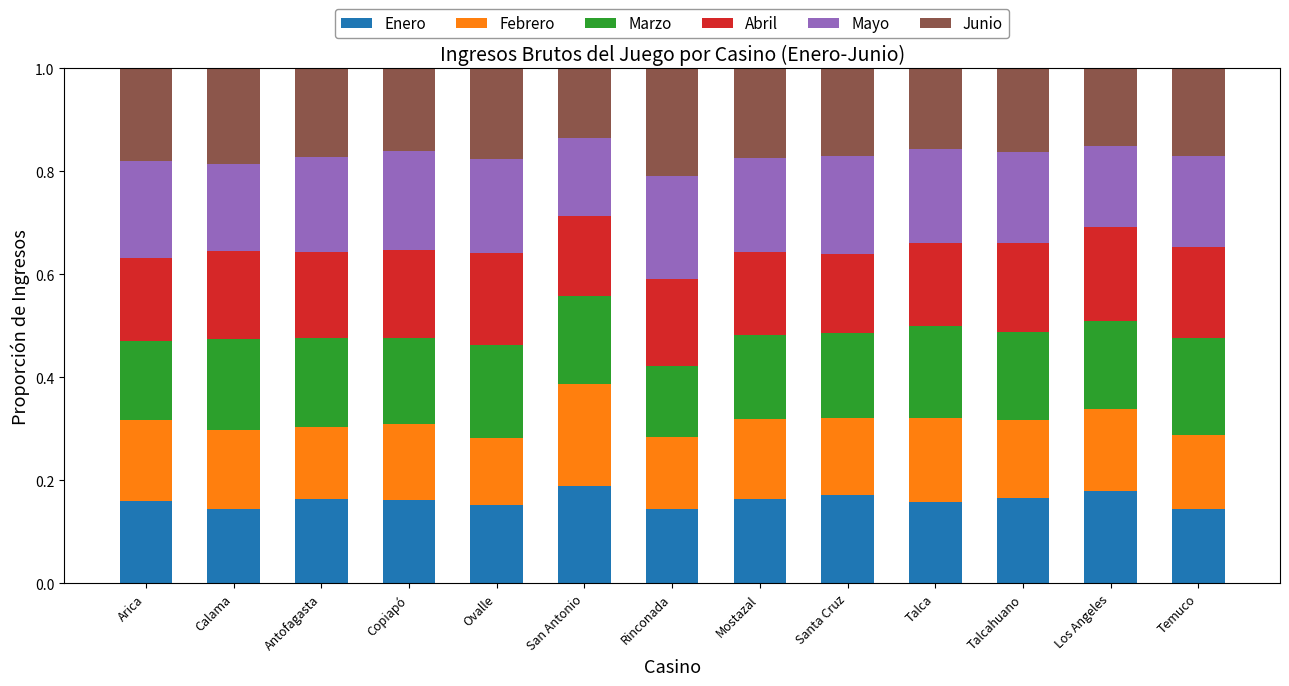

What is the total value across all series at Antofagasta?

1.0